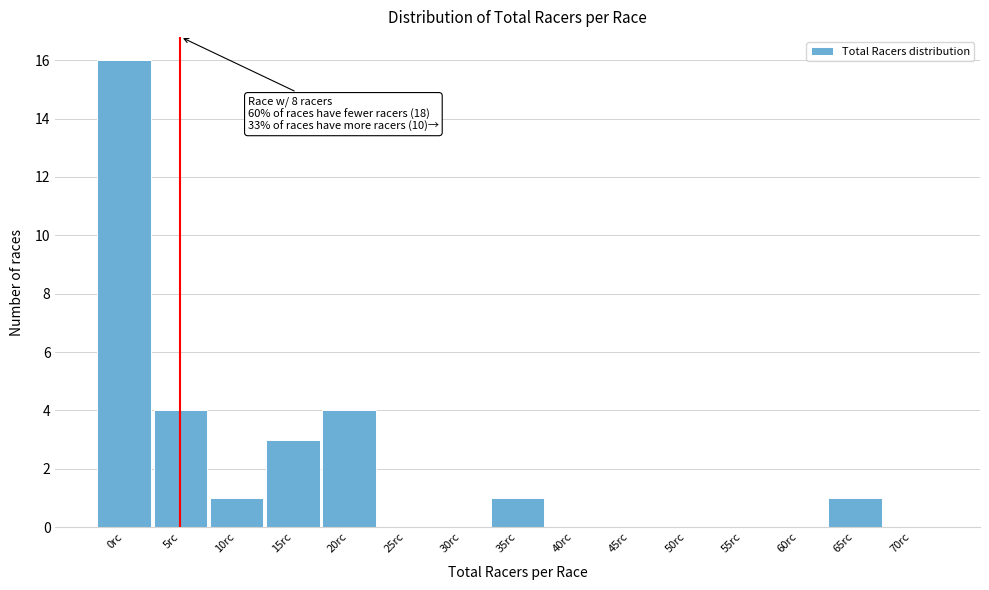

Reading right to left, list all the values displayed in this chart.

70rc=0	65rc=1	60rc=0	55rc=0	50rc=0	45rc=0	40rc=0	35rc=1	30rc=0	25rc=0	20rc=4	15rc=3	10rc=1	5rc=4	0rc=16